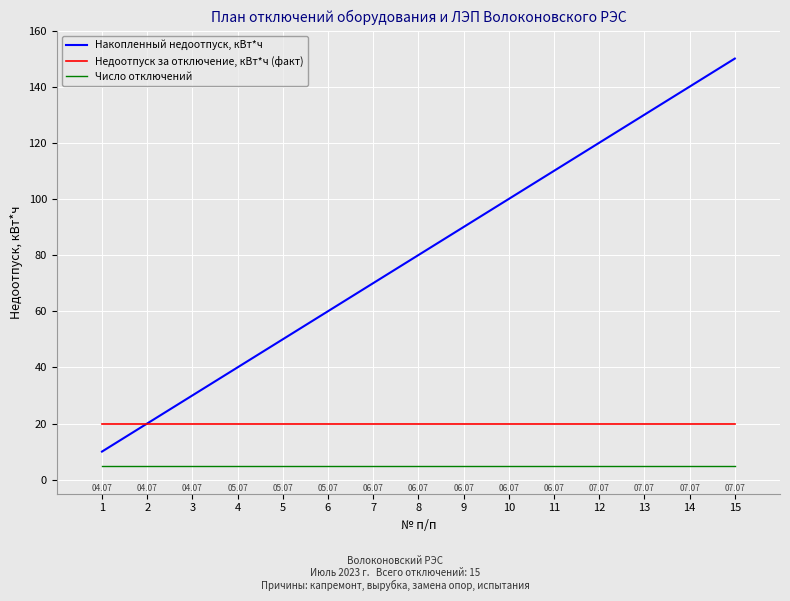

Is this an area chart (filled region under the line)?

No